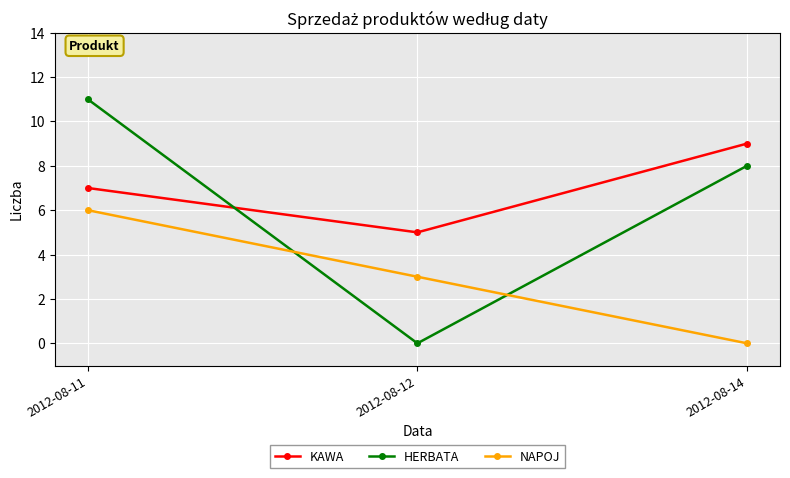

What is the total value across all series at 2012-08-14?

17